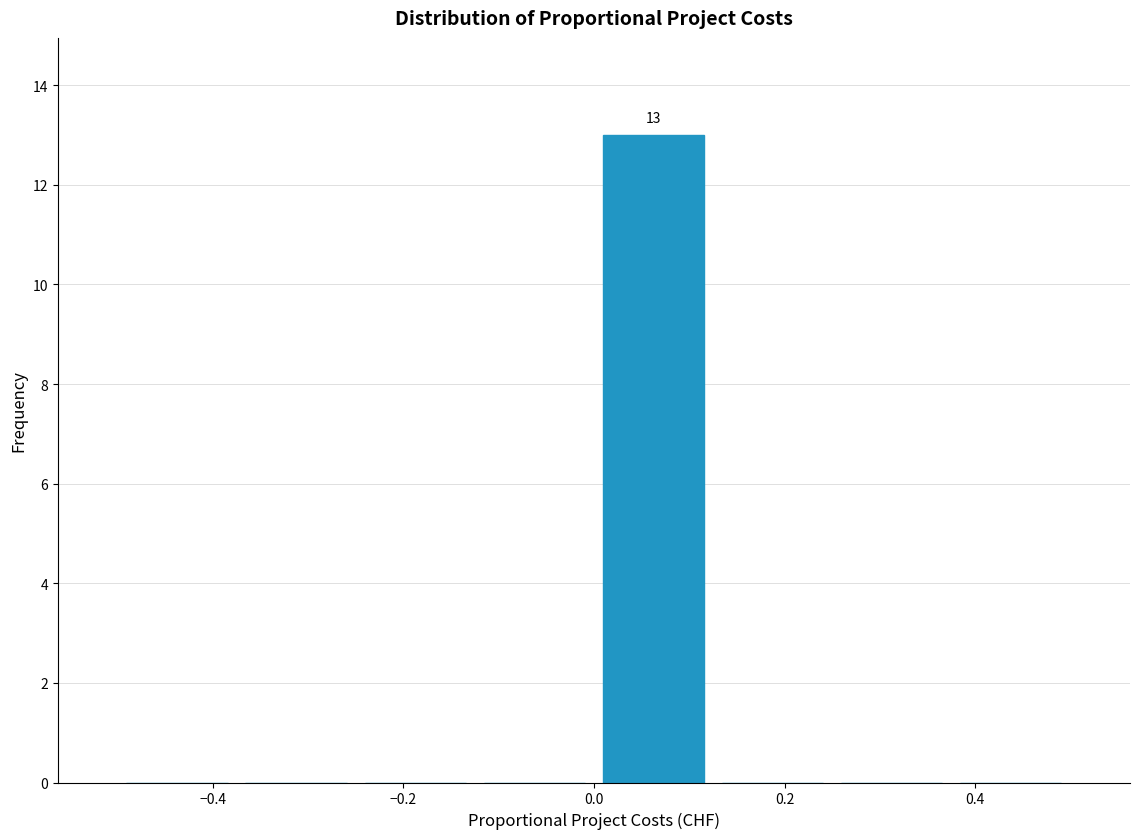

Over which range of the x-axis is the bar tallest?

0.000 to 0.125